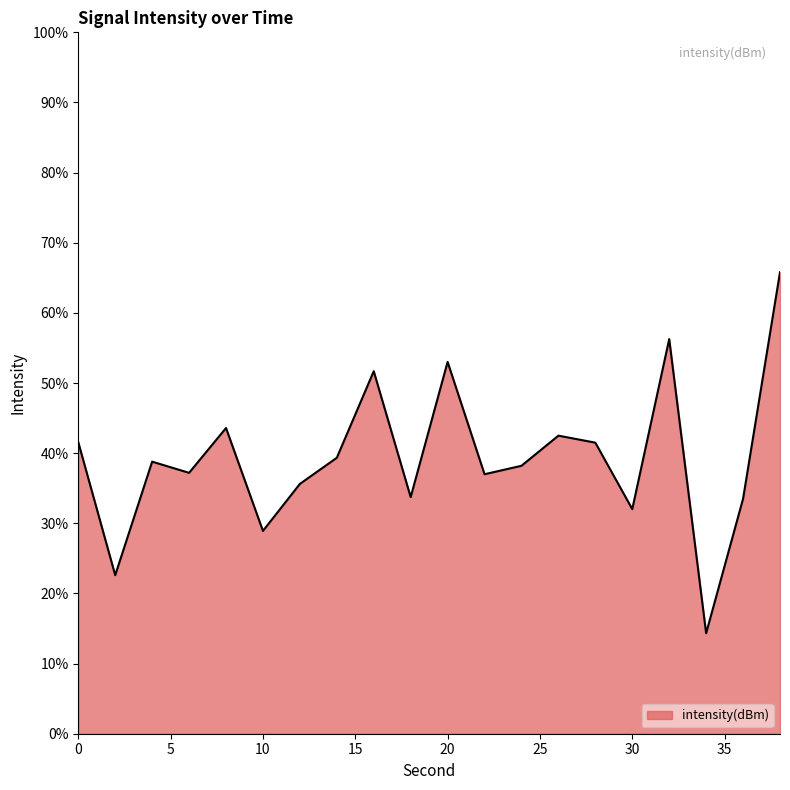

What is the difference between the maximum and minimum values?

51.5